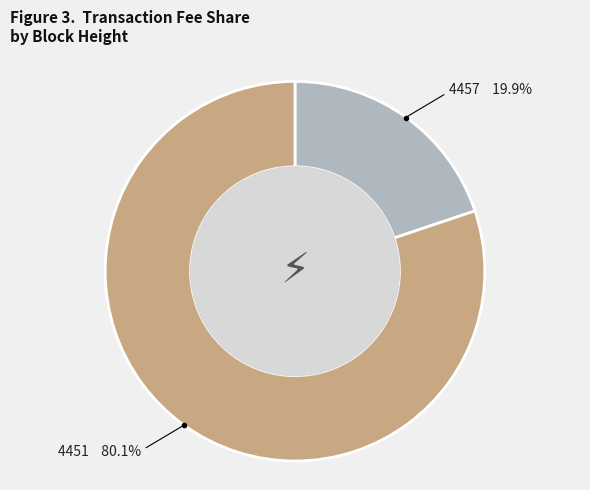

What is the majority slice?

4451